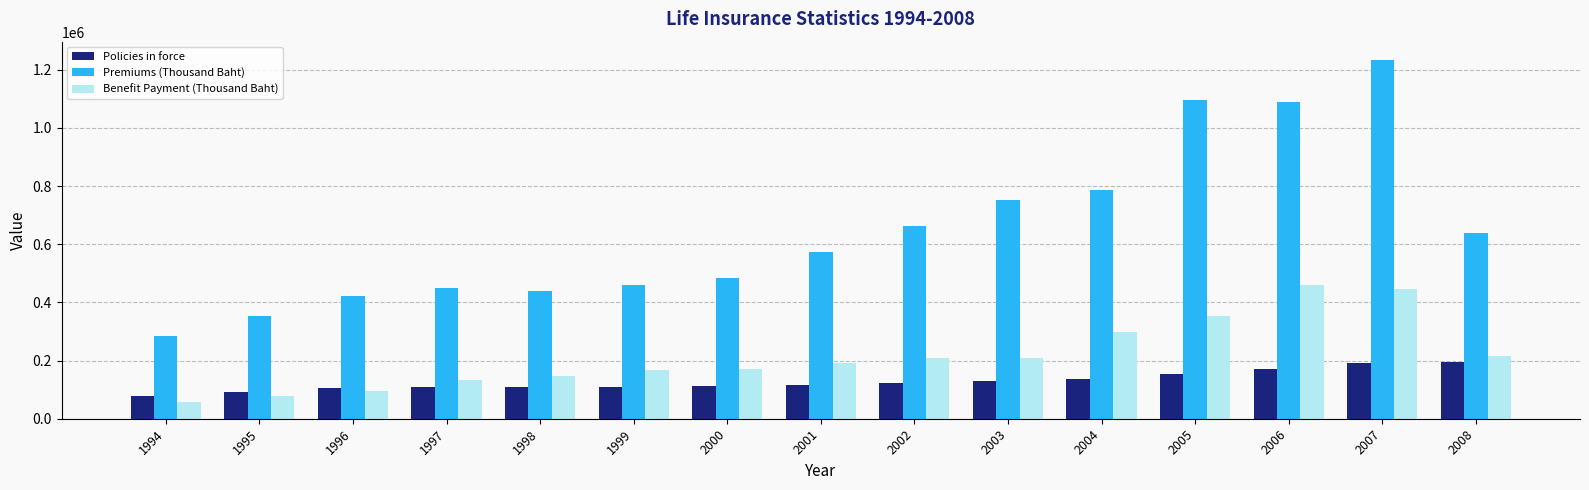

Between 1994 and 1997, which series saw the biggest shift?

Premiums (Thousand Baht)